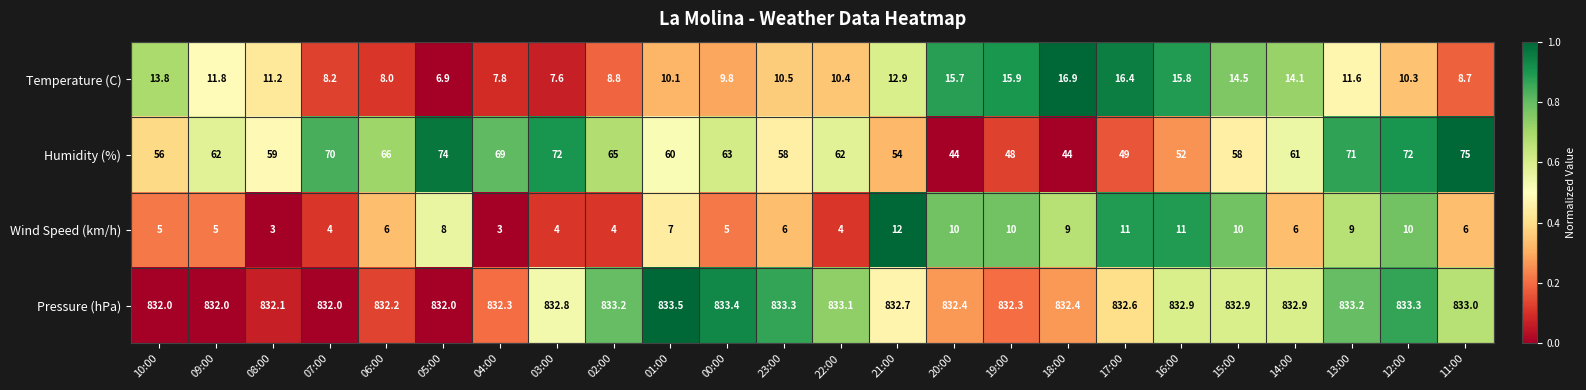

Is it true that Temperature (C) equals 10.4 at 22:00?

True